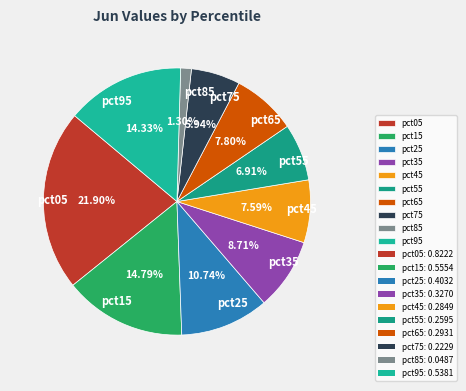

Count the number of slices in the pie.

10